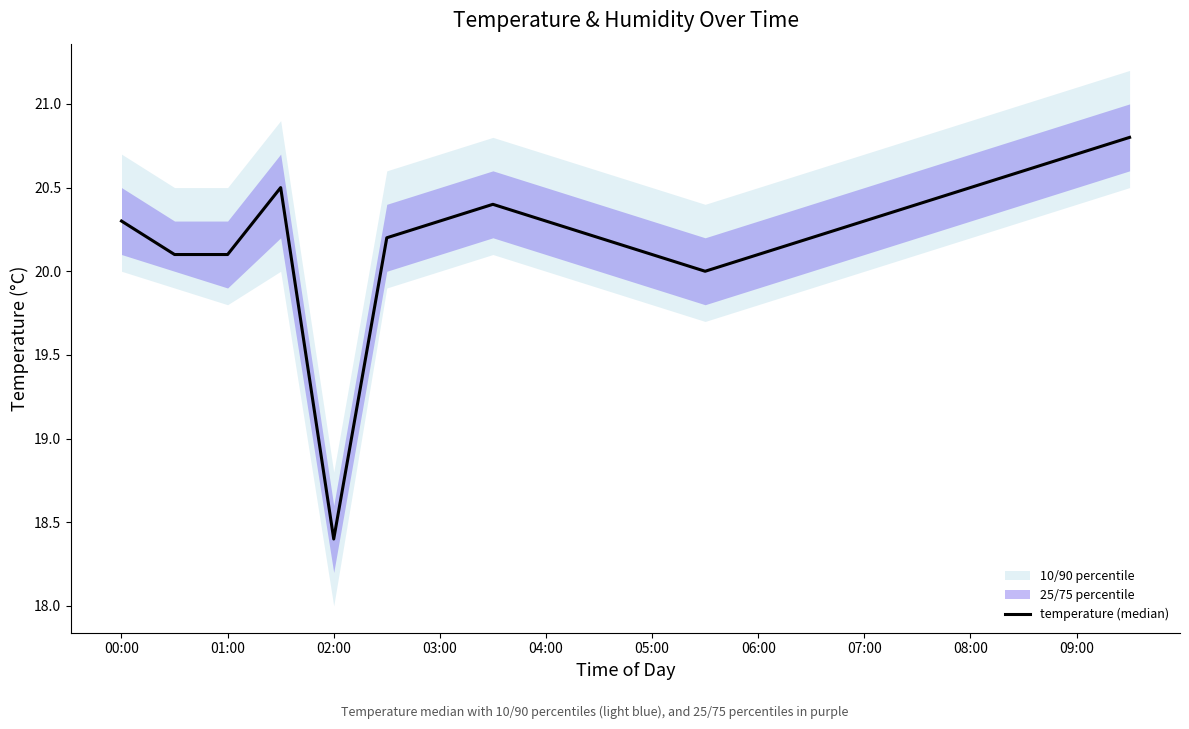

Reading right to left, list all the values displayed in this chart.

20.8	20.7	20.6	20.5	20.4	20.3	20.2	20.1	20.0	20.1	20.2	20.3	20.4	20.3	20.2	18.4	20.5	20.1	20.1	20.3